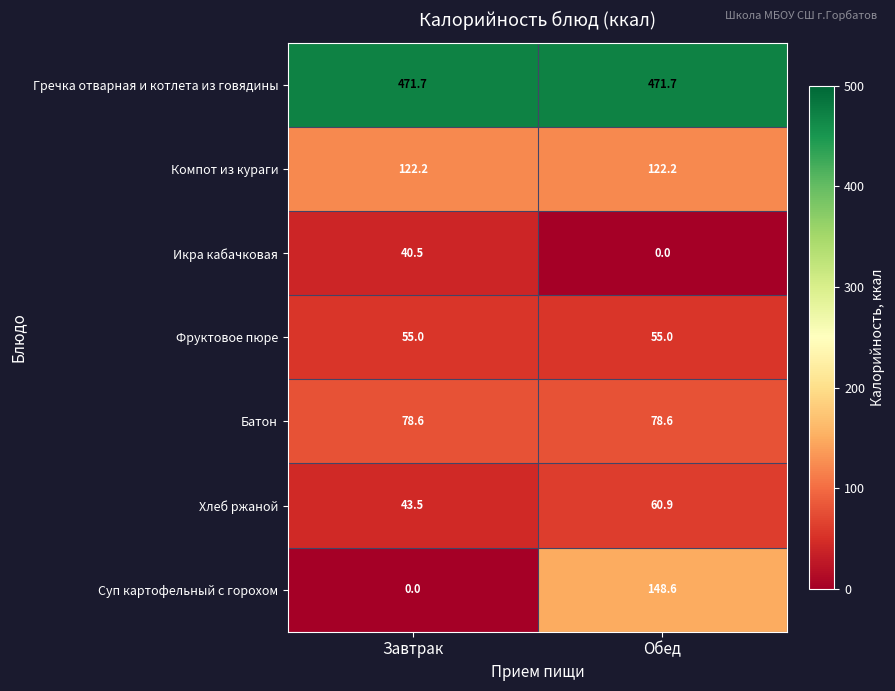

At how many categories does at least one series exceed 148?

2